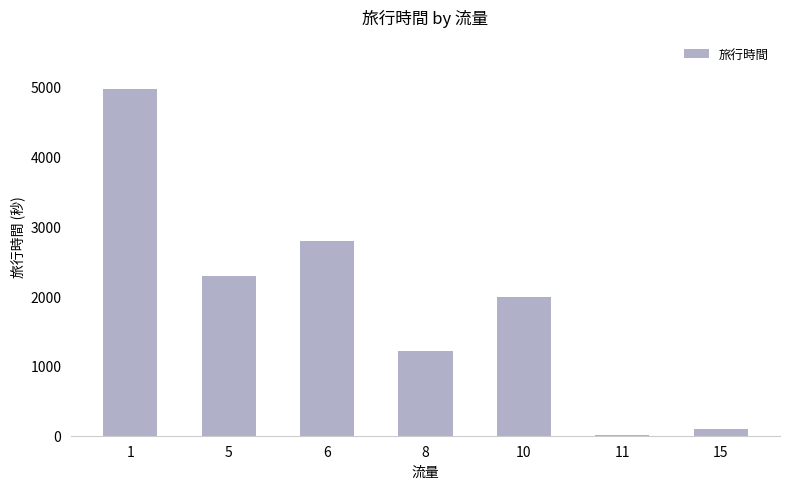

The value at 10 is 1992. True or false?

True